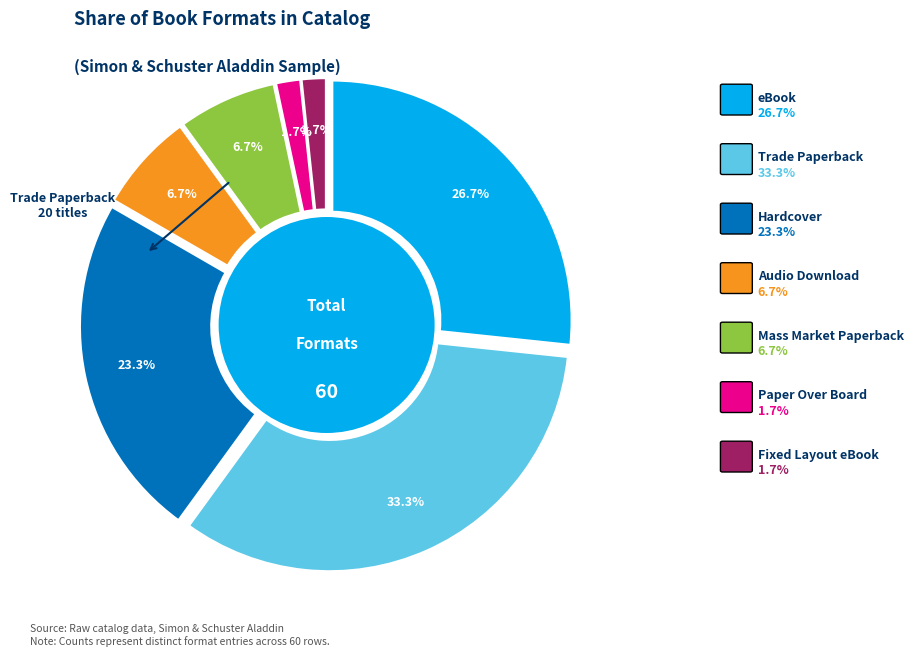

Does any single category account for the majority?

No